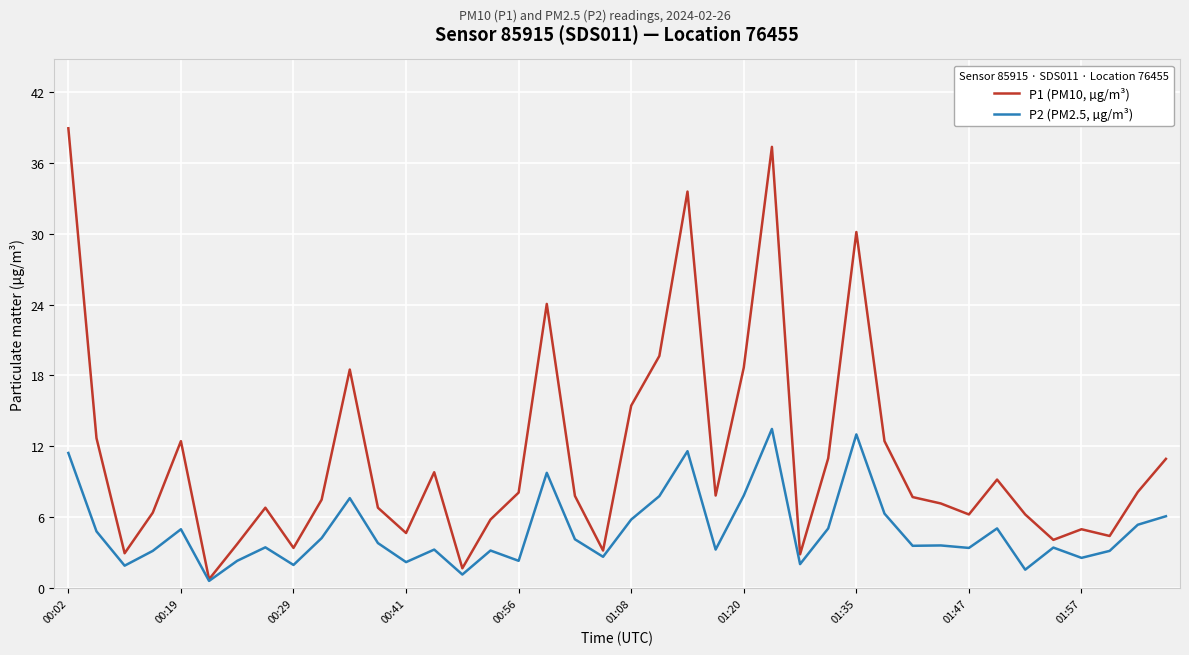

Which series has the largest range (max minus min)?

P1 (PM10, µg/m³)